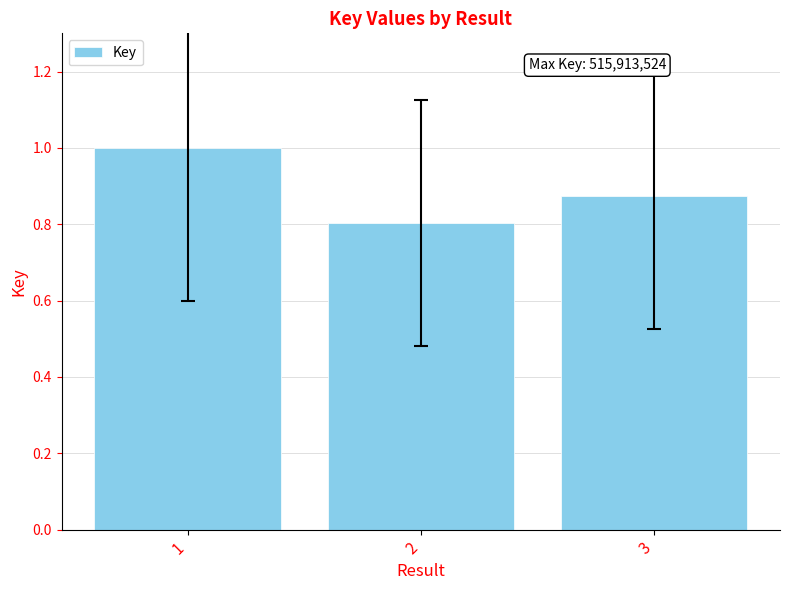

Which has a higher value, 2 or 3?

3